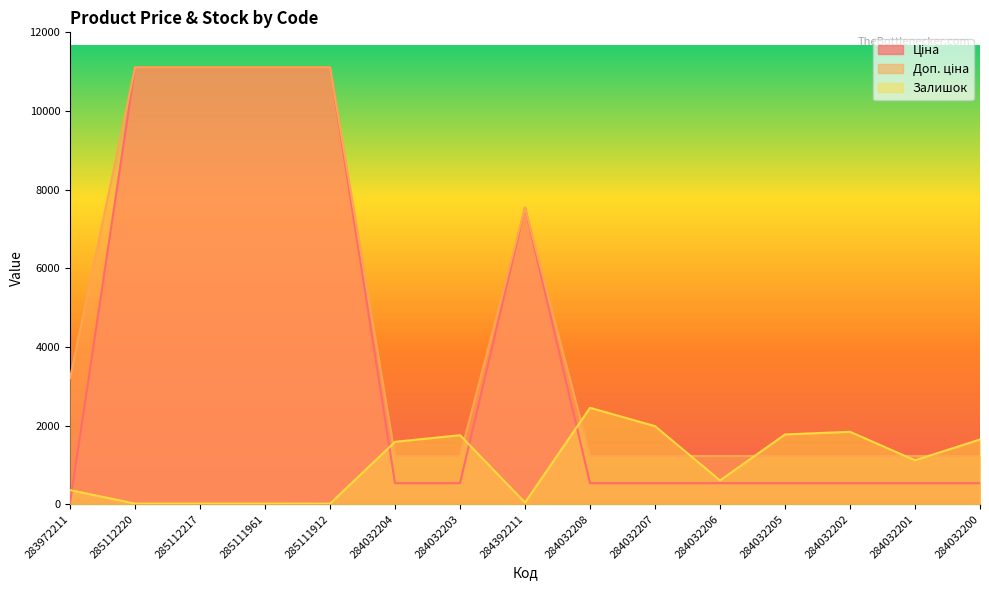

True or false: Ціна and Доп. ціна intersect in this chart.

False